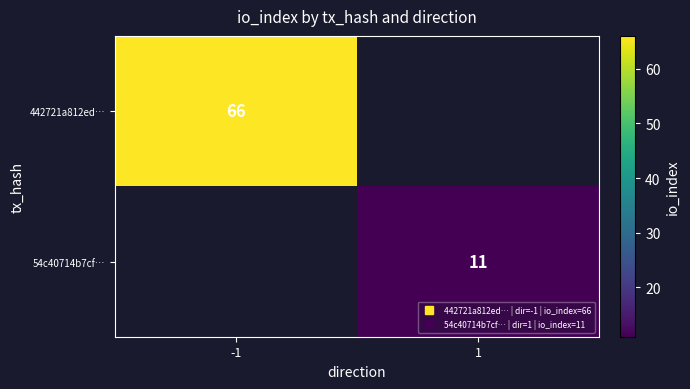

True or false: 442721a812ed… has a value of 108.6 at -1.

False